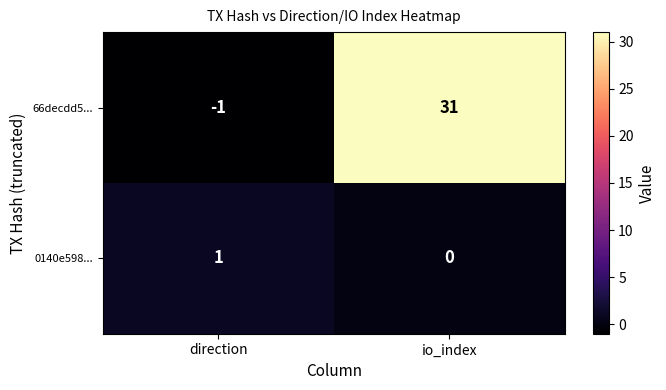

What is the greatest value displayed?

31